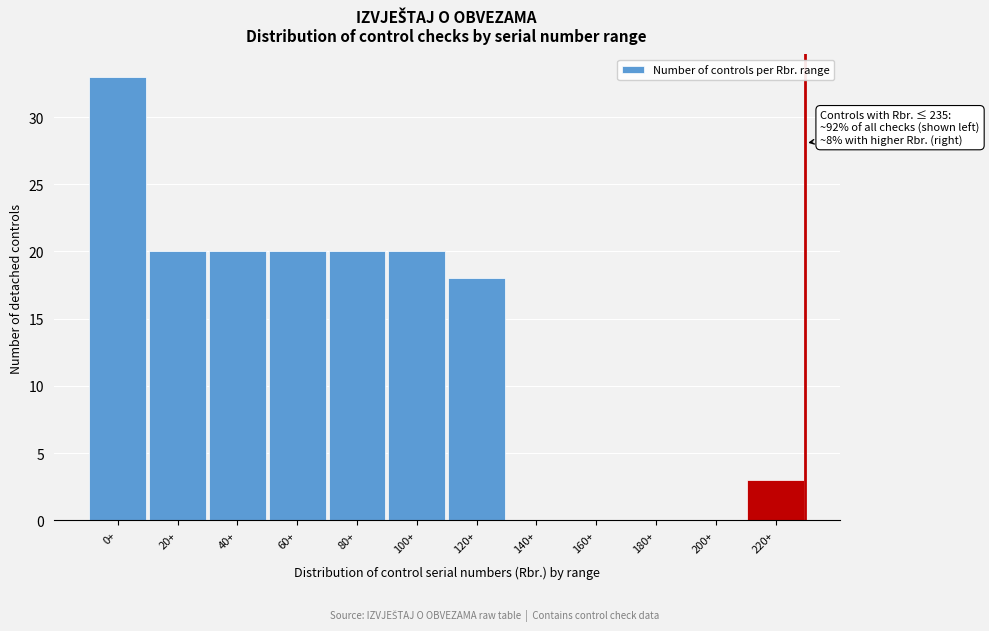

Reading right to left, transcribe all the data shown in this chart.

220+=3	200+=0	180+=0	160+=0	140+=0	120+=18	100+=20	80+=20	60+=20	40+=20	20+=20	0+=33